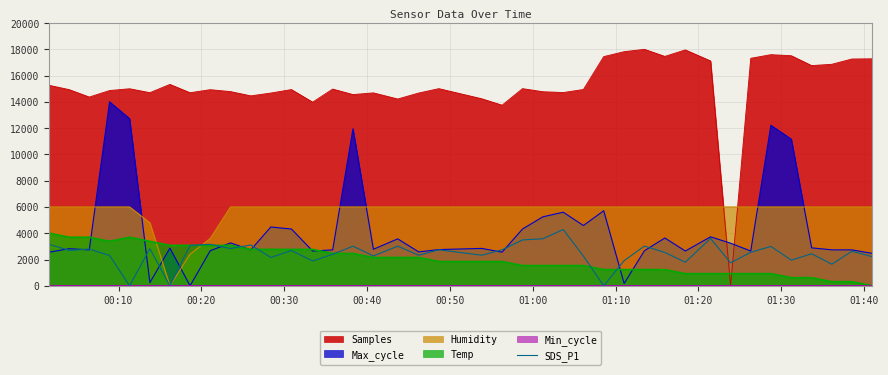

What is the highest value of the Humidity series?

6000.0